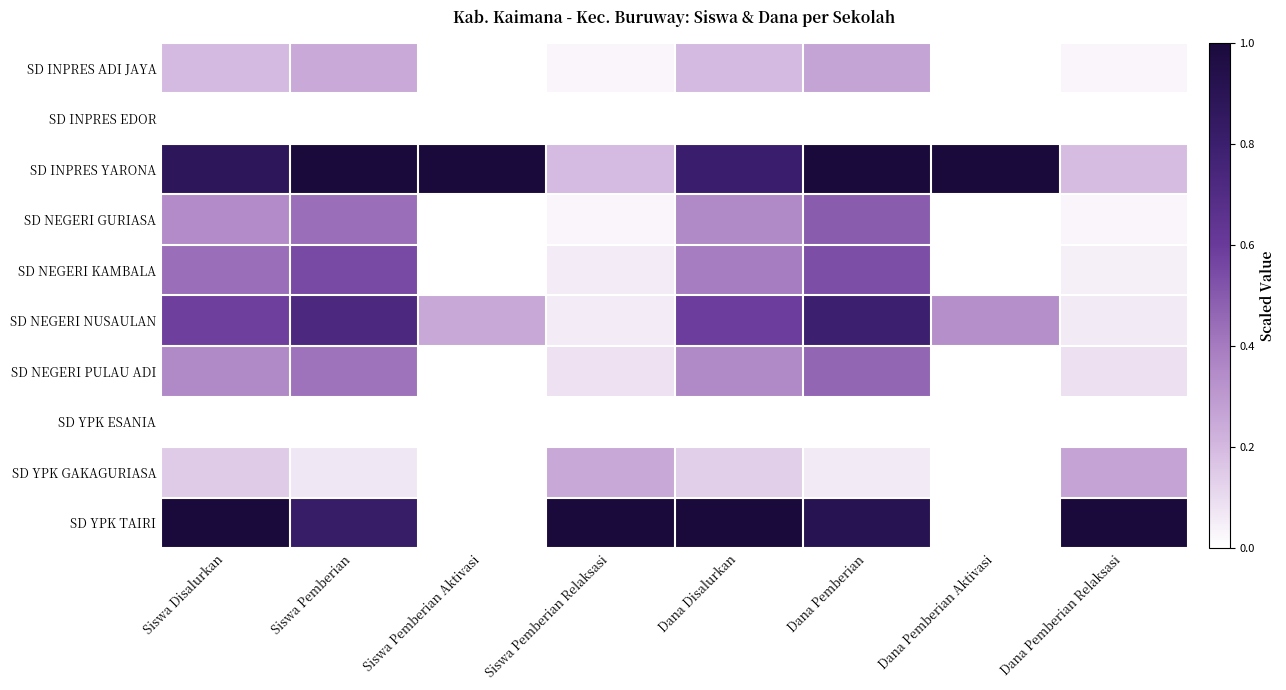

Which label corresponds to the largest value in the chart?

Siswa Pemberian